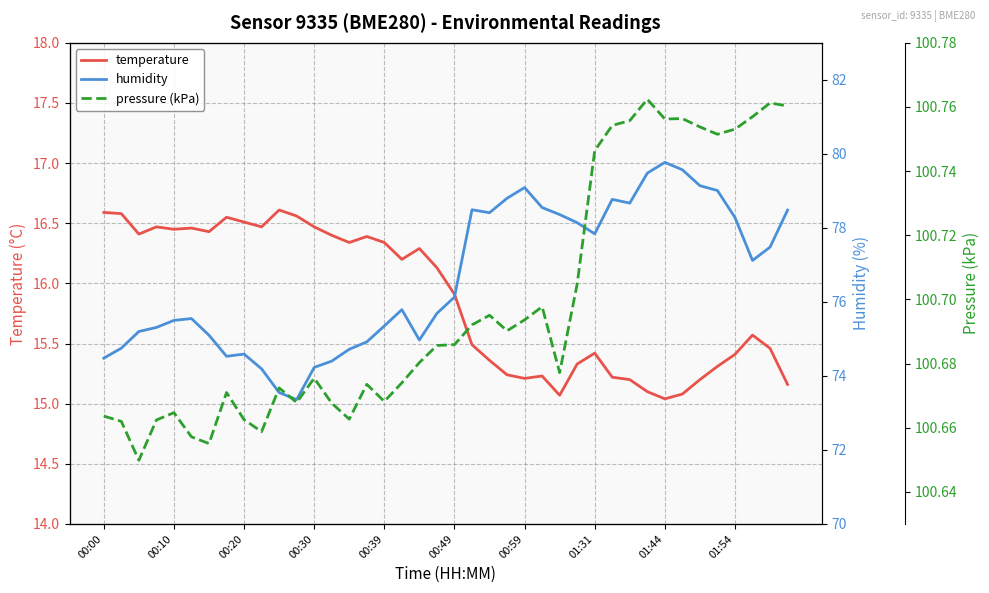

True or false: temperature and humidity intersect in this chart.

False